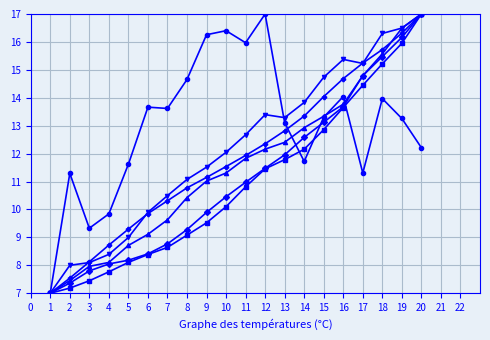

How many lines are shown in the chart?

6